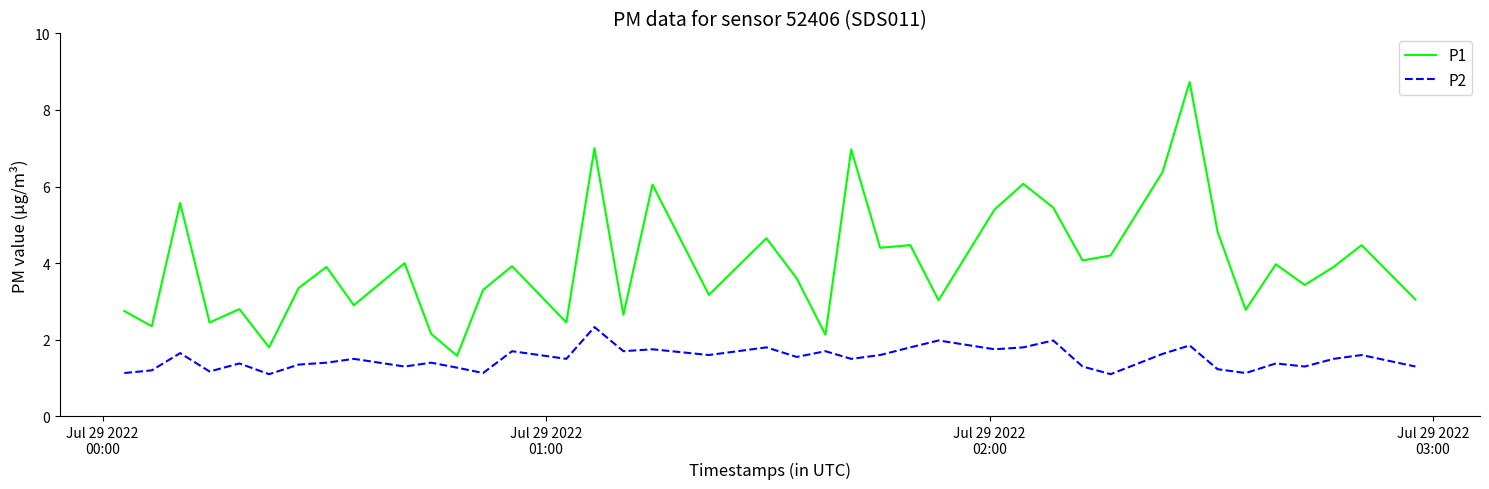

Count the number of categories in the chart.

40